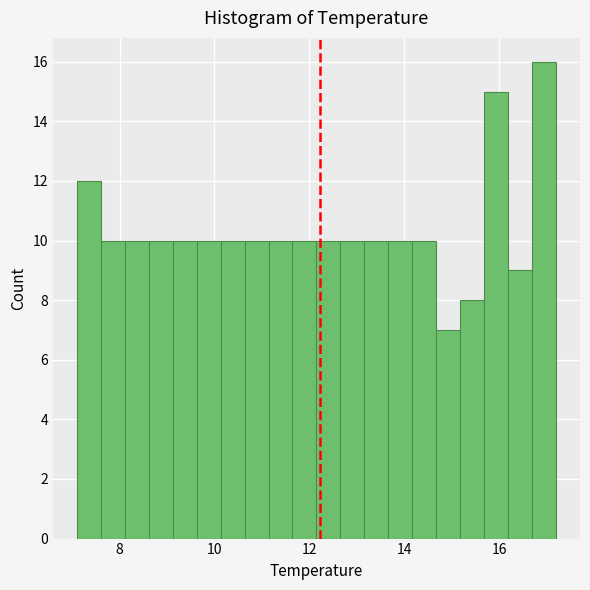

Around what value on the x-axis is the tallest bar? Give the approximate position of its centre, as read against the axis.

17.0